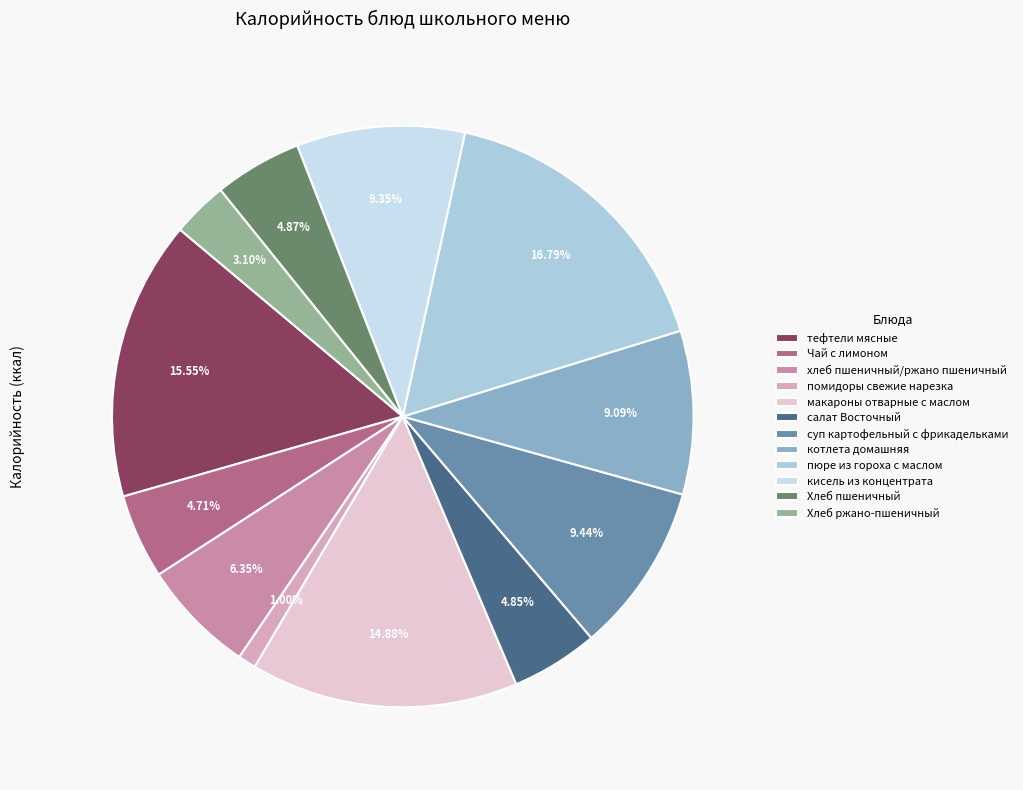

Between Чай с лимоном and помидоры свежие нарезка, which is larger?

Чай с лимоном